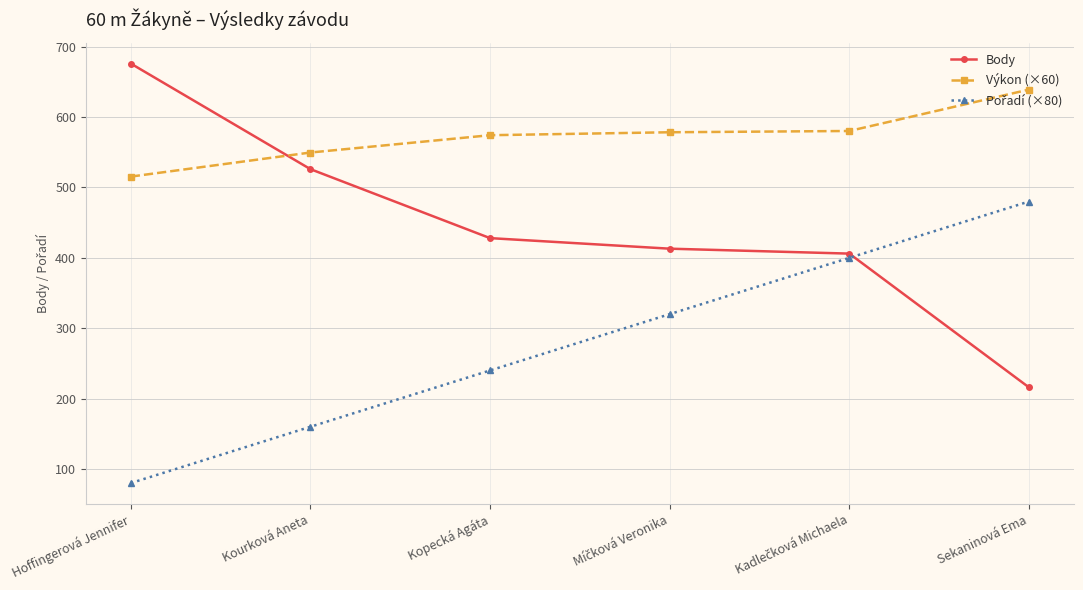

The Body series shows 676.0 at Hoffingerová Jennifer. True or false?

True